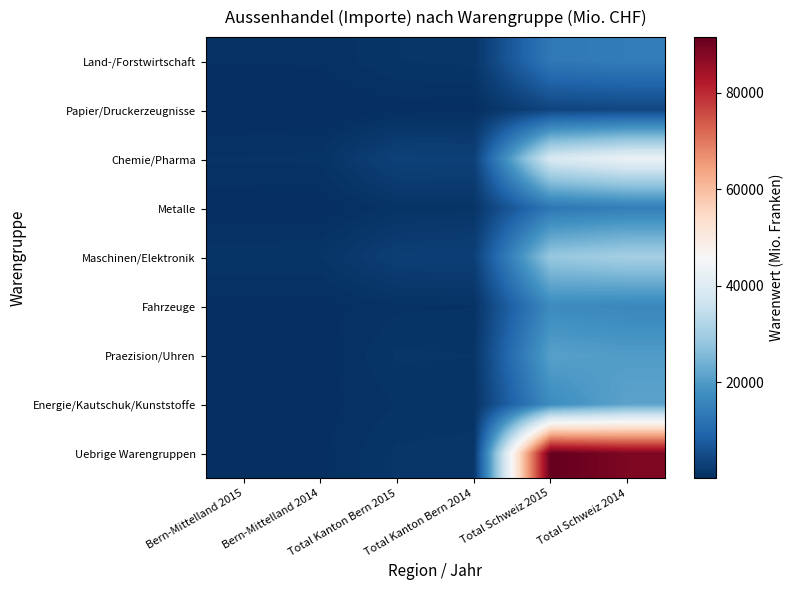

How many distinct data groups are displayed?

9